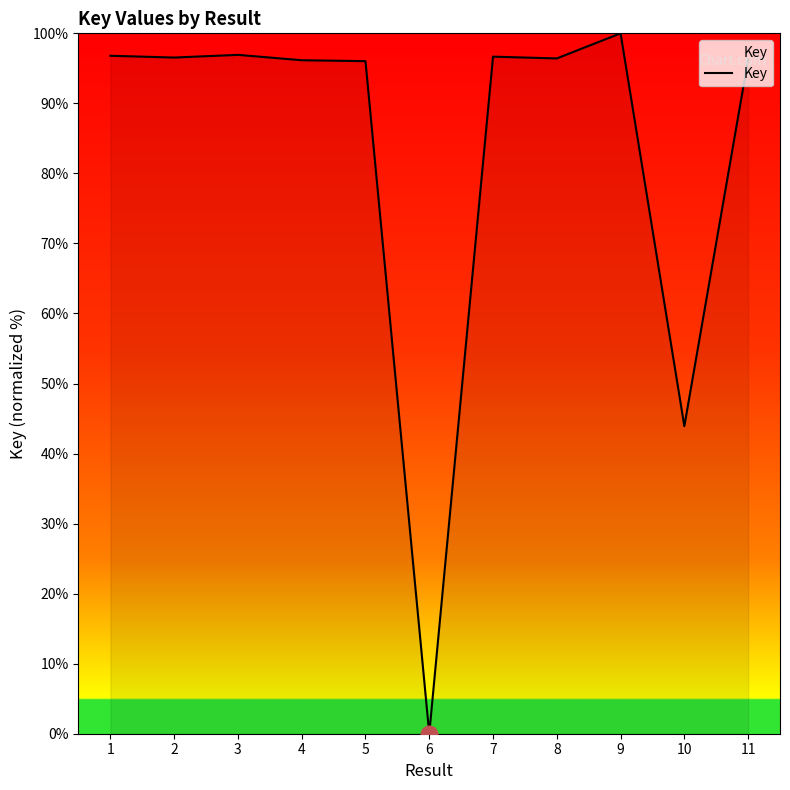

What is the difference between the second highest and second lowest values?

53.0